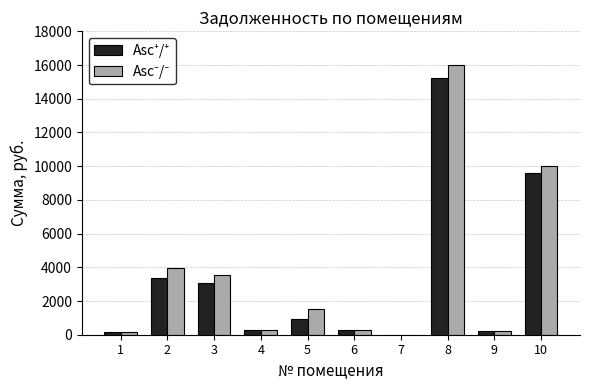

What is the greatest value displayed?

15997.2